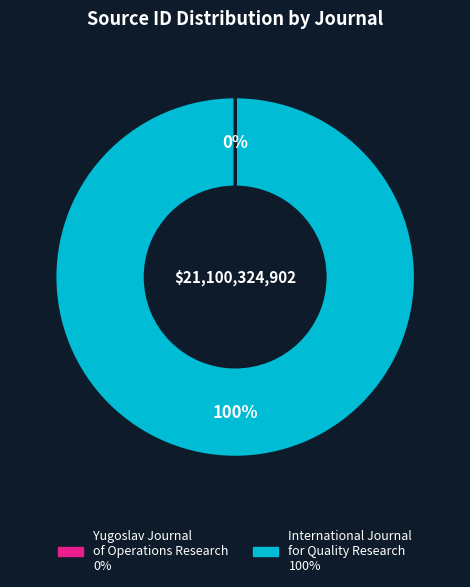

Is there any slice that represents more than half of the pie?

Yes